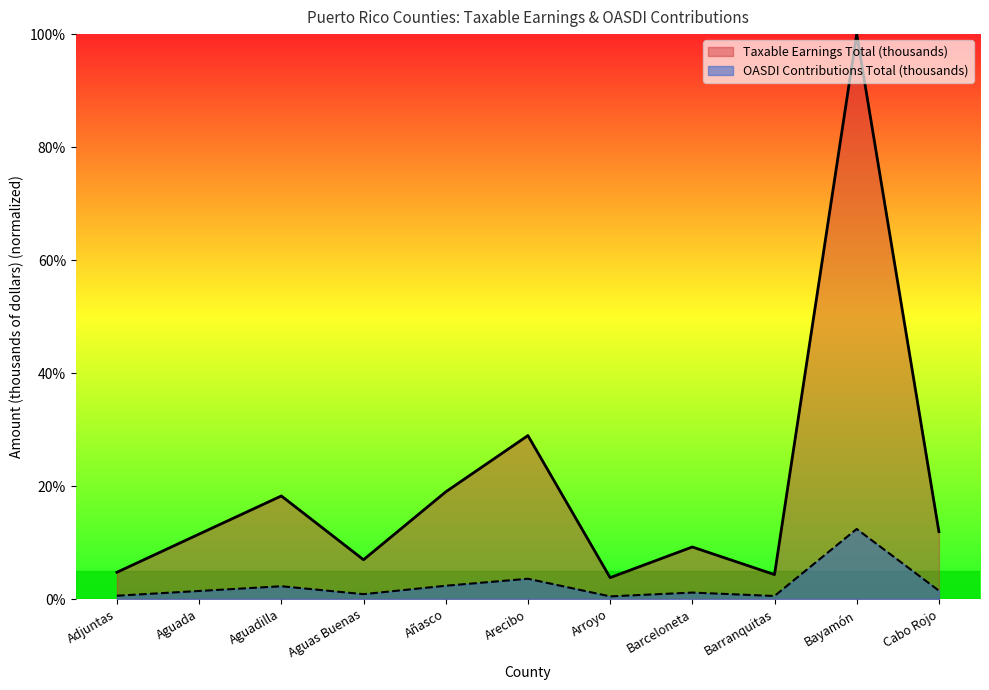

Which has a higher value, Aguas Buenas or Arecibo?

Arecibo